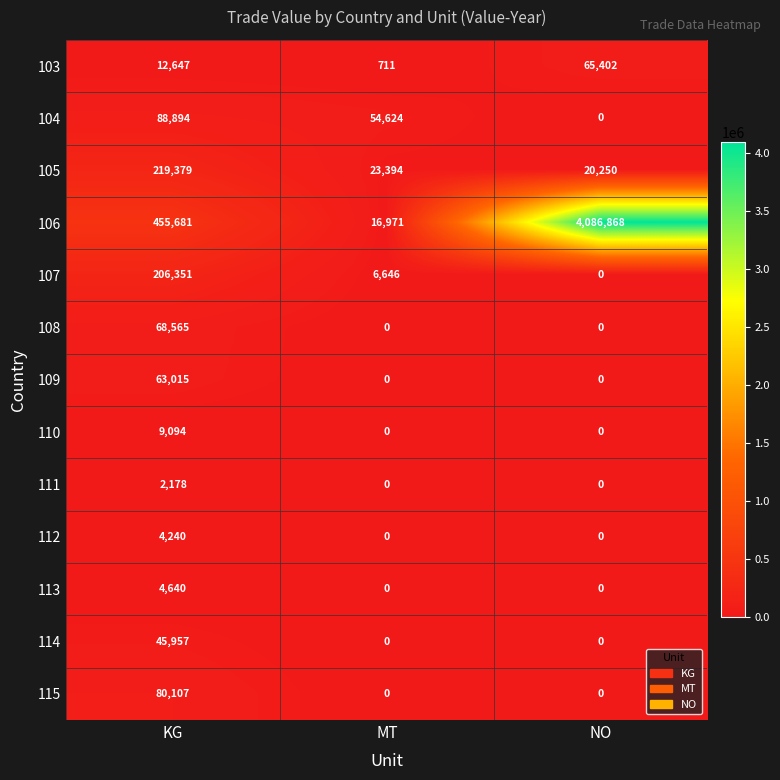

What is the sum of all 114 values?

45957